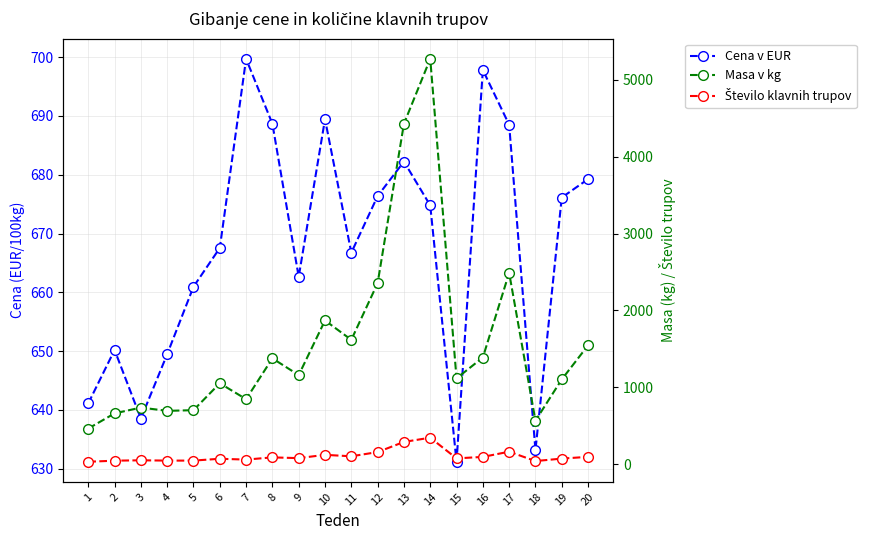

In Število klavnih trupov, how many points are higher than both neighbors (excluding endpoints)?

6